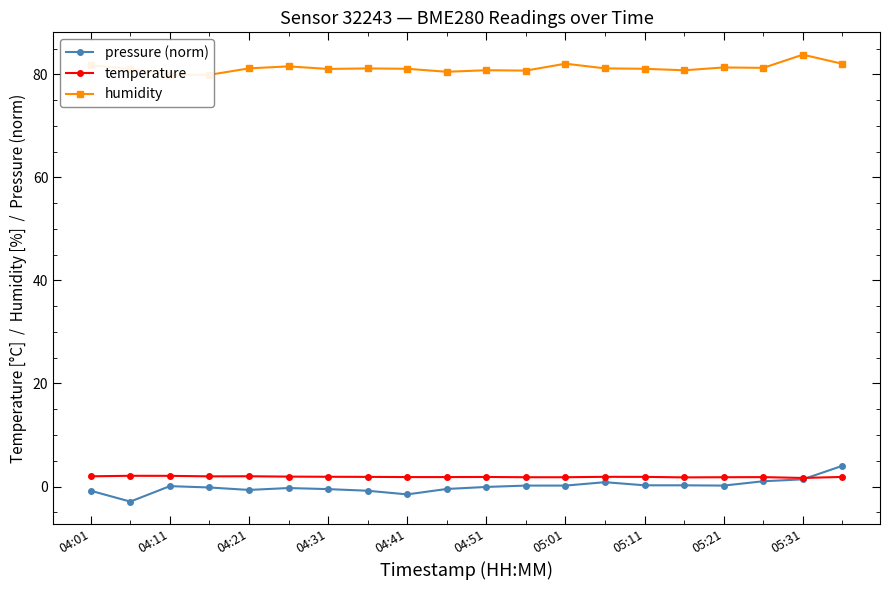

At how many categories does at least one series exceed 21?

20